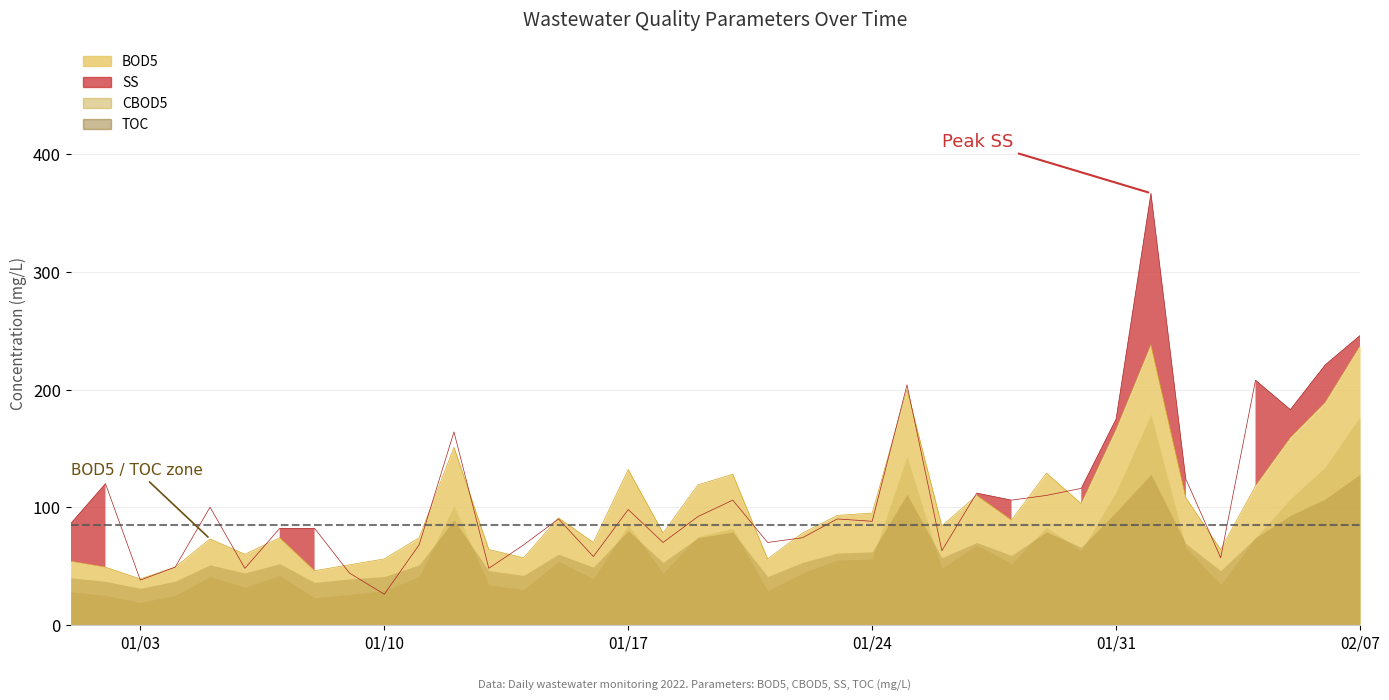

What is the difference between the maximum and minimum values in the BOD5 series?

199